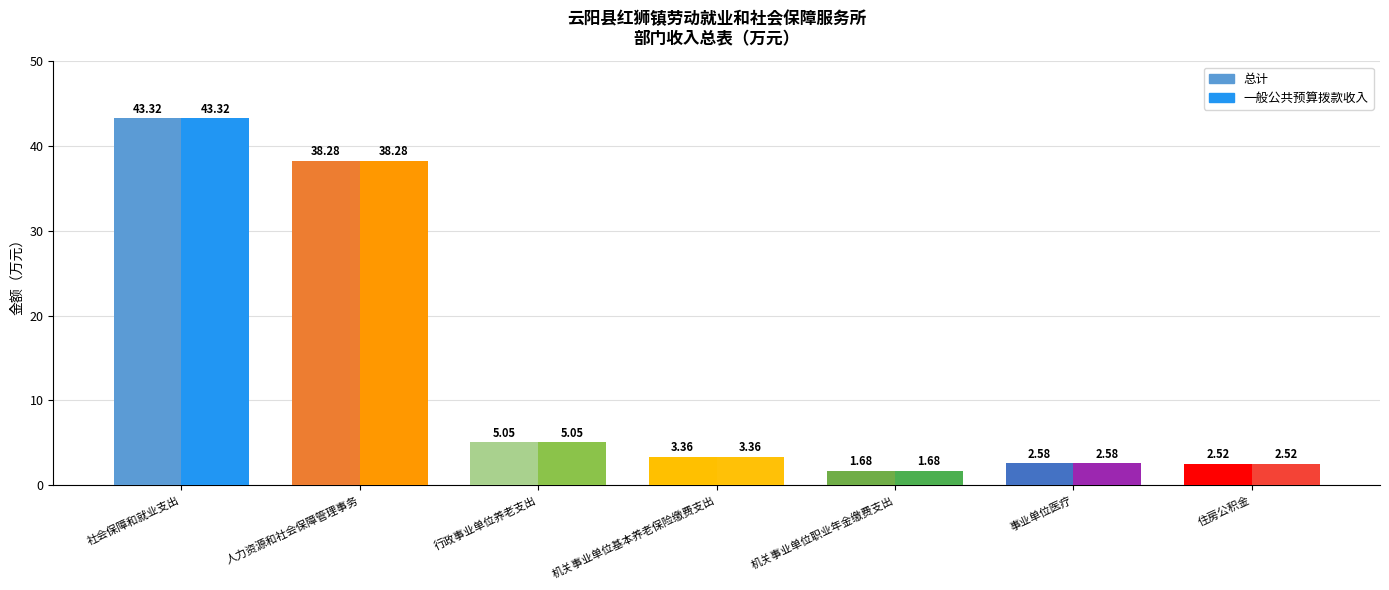

Which series has the largest range (max minus min)?

总计